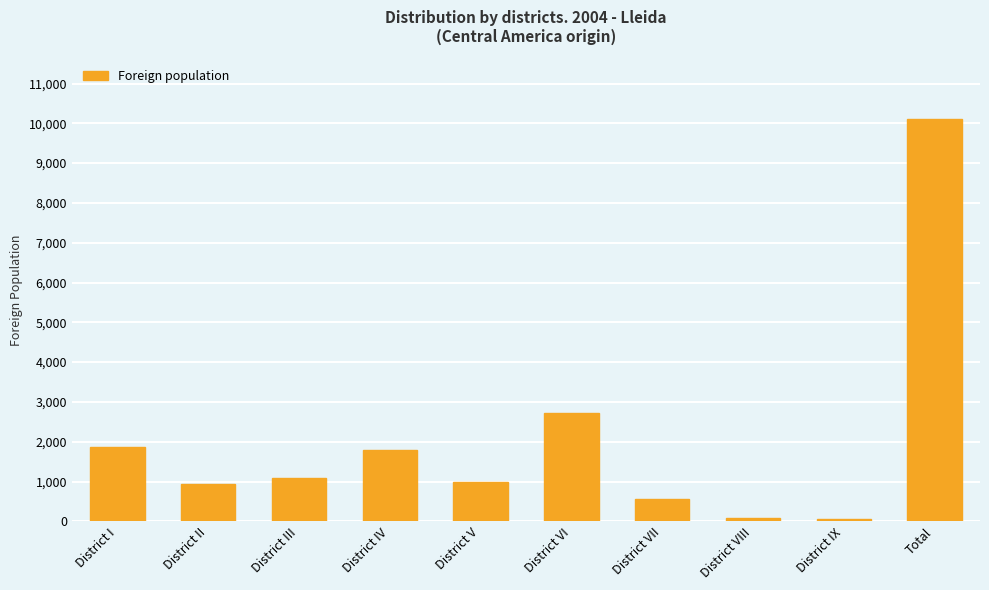

Count the number of data series in this chart.

1